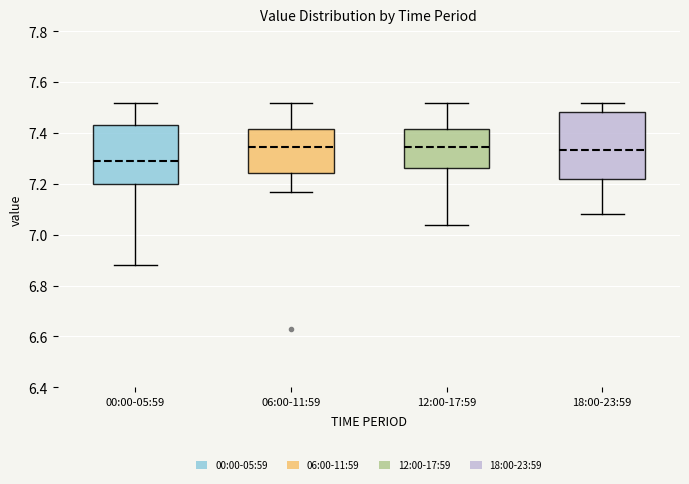

Where is the lower edge of the box for 12:00-17:59 on the y-axis? The values are not printed on the chart, so give them approximately, as read against the axis.

7.26